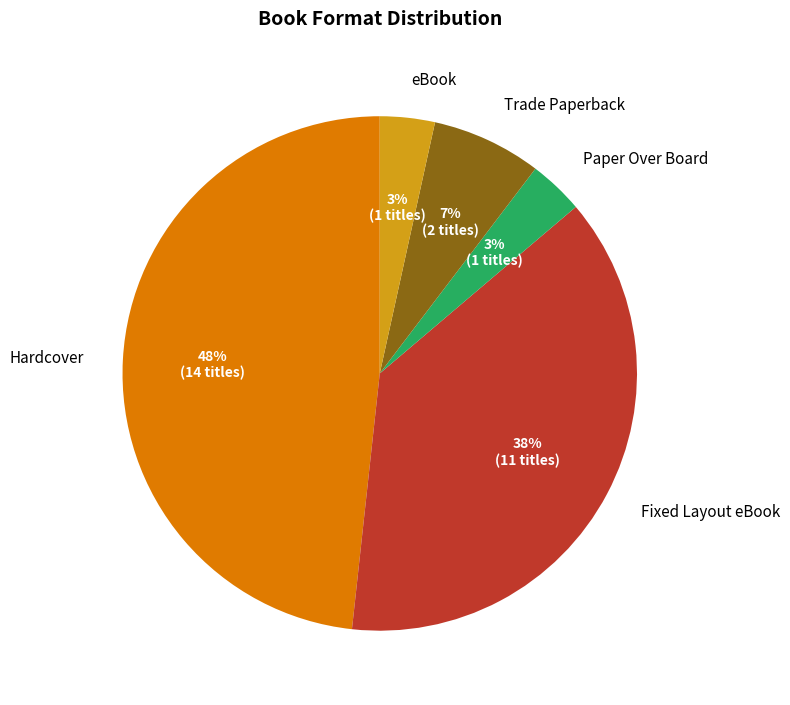

How many slices are in this pie chart?

5